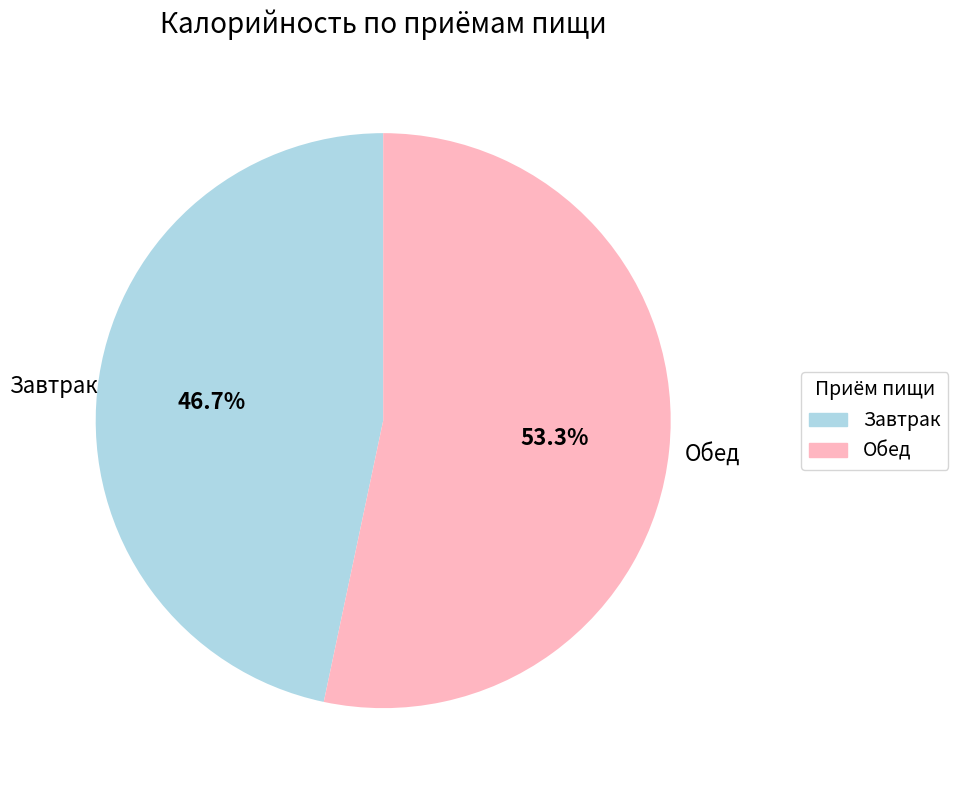

What is the largest slice in the pie chart?

Обед